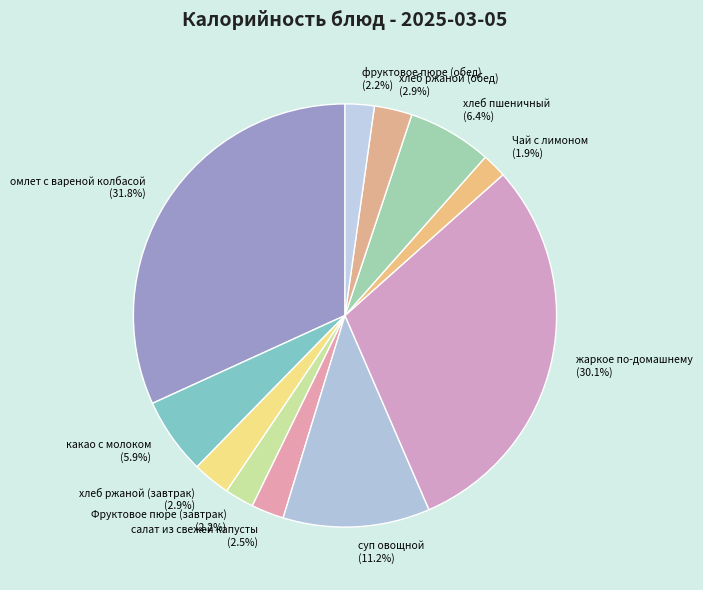

How many slices are in this pie chart?

11